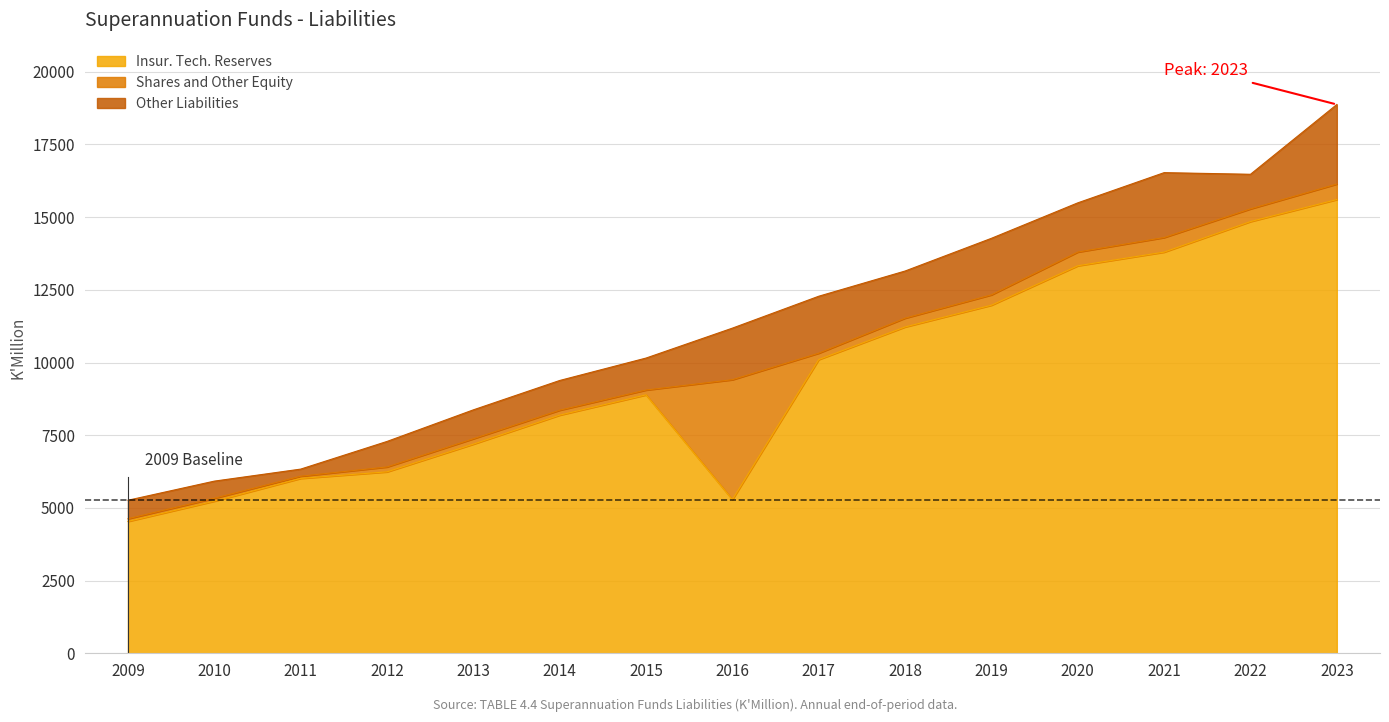

Is the value of Other Liabilities at 2011 greater than the value of Shares and Other Equity at 2018?

No